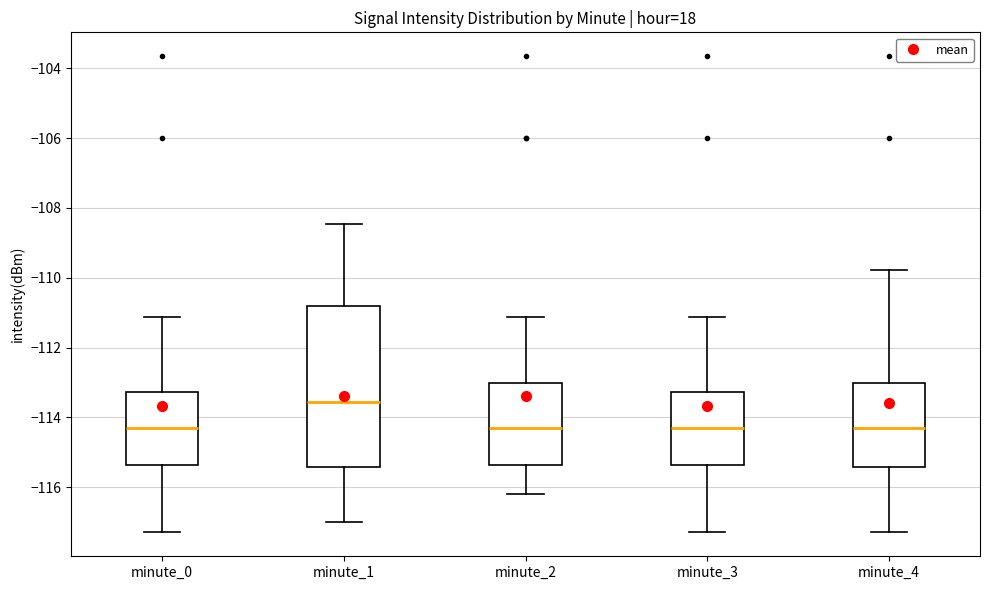

Where is the lower edge of the box for minute_2 on the y-axis? The values are not printed on the chart, so give them approximately, as read against the axis.

-115.4